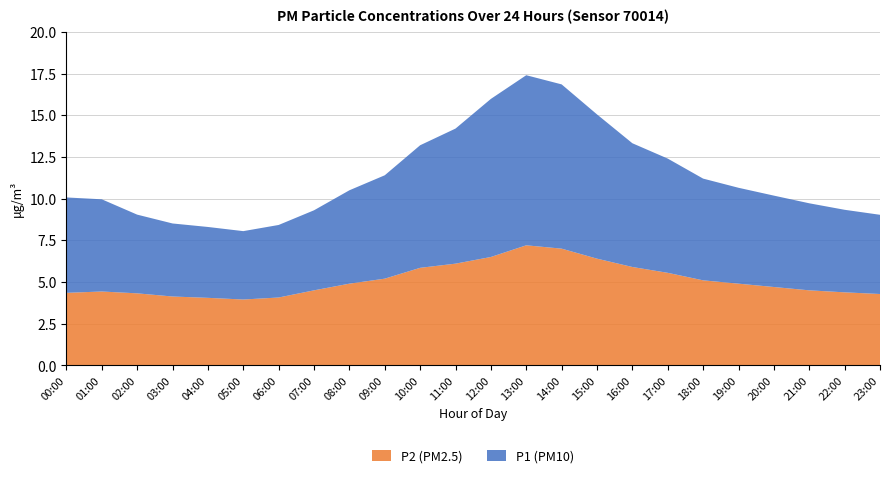

What is the total value across all series at 04:00?

8.3